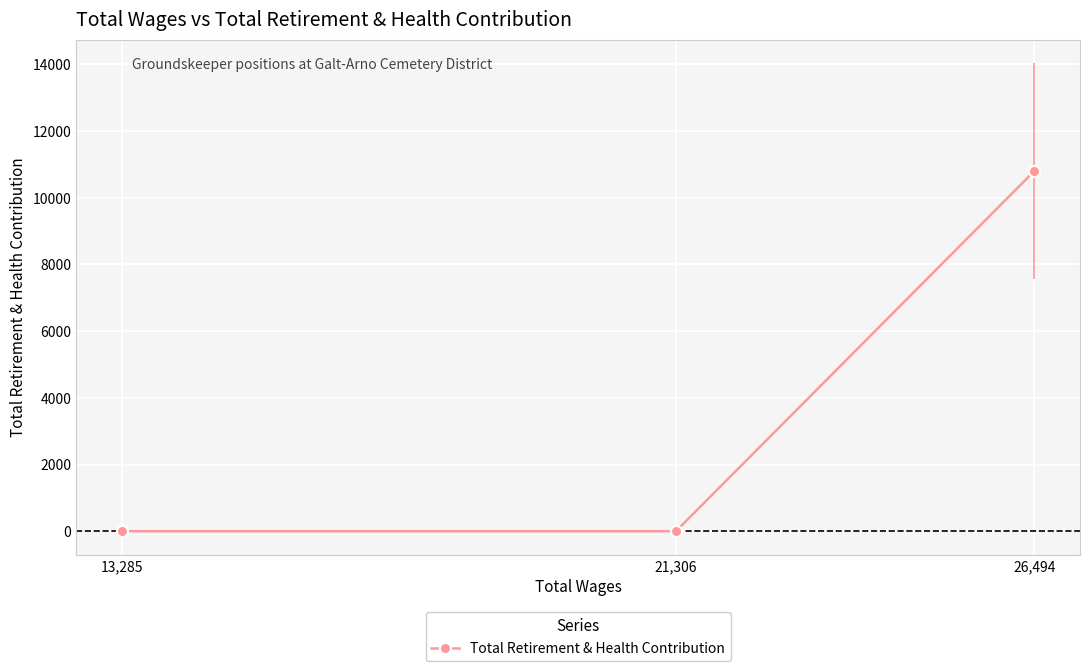

The value at 21,306 is 0. True or false?

True